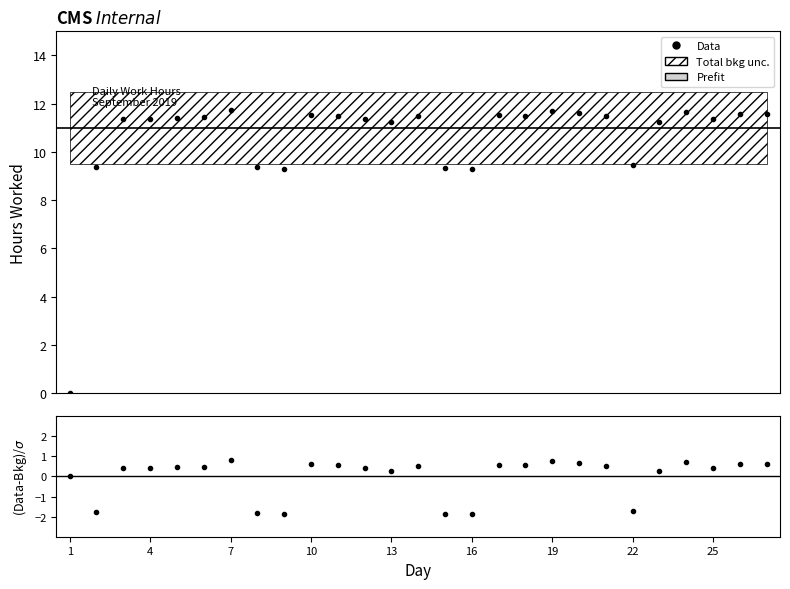

What is the average value?

10.6